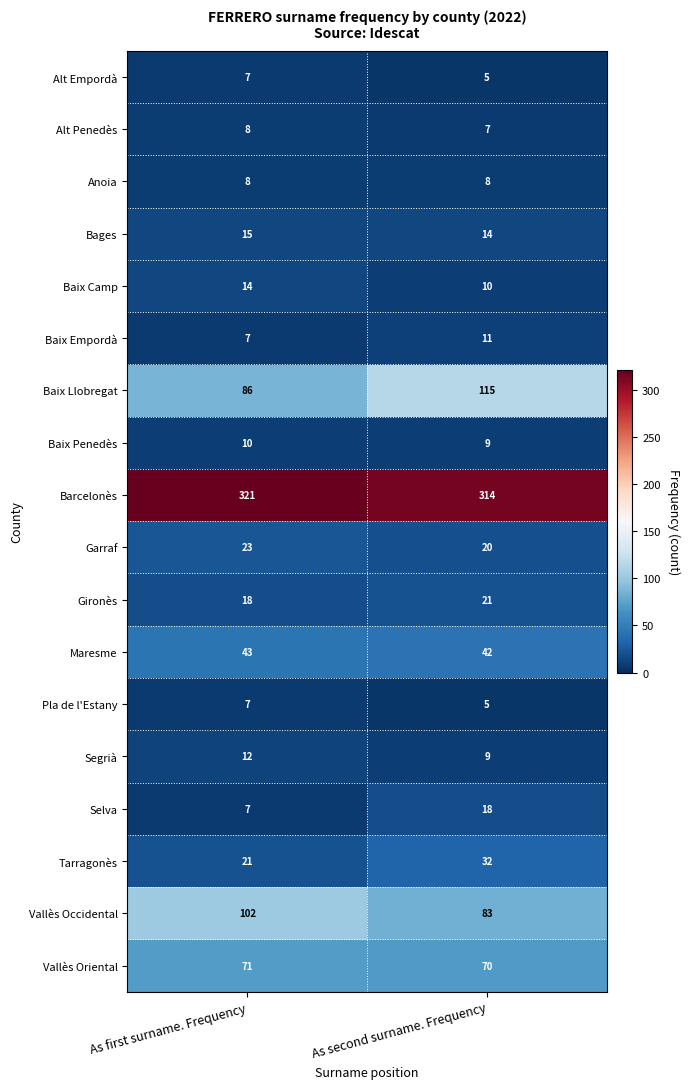

What value does the Segrià series have at As second surname. Frequency?

9